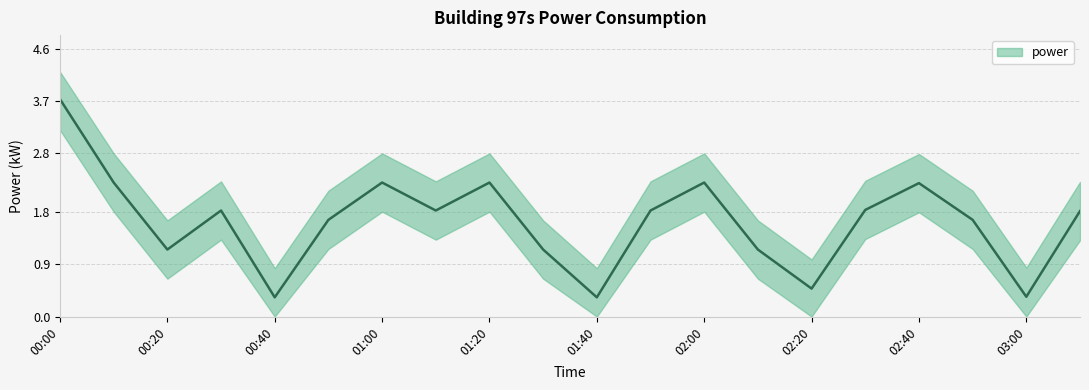

The value at 03:10 is 0.6. True or false?

False